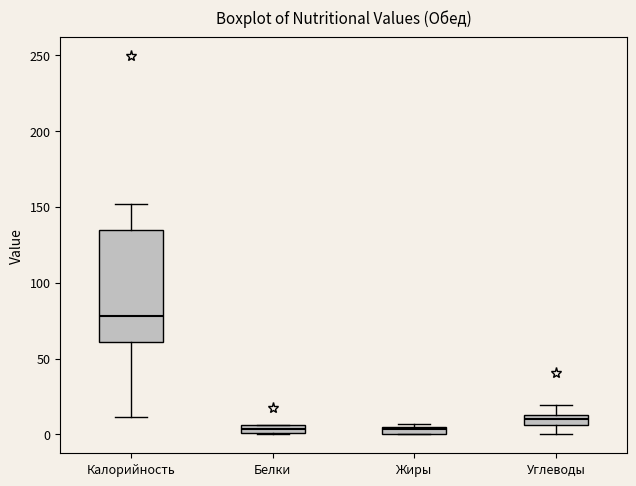

Where is the upper edge of the box for Калорийность on the y-axis? The values are not printed on the chart, so give them approximately, as read against the axis.

135